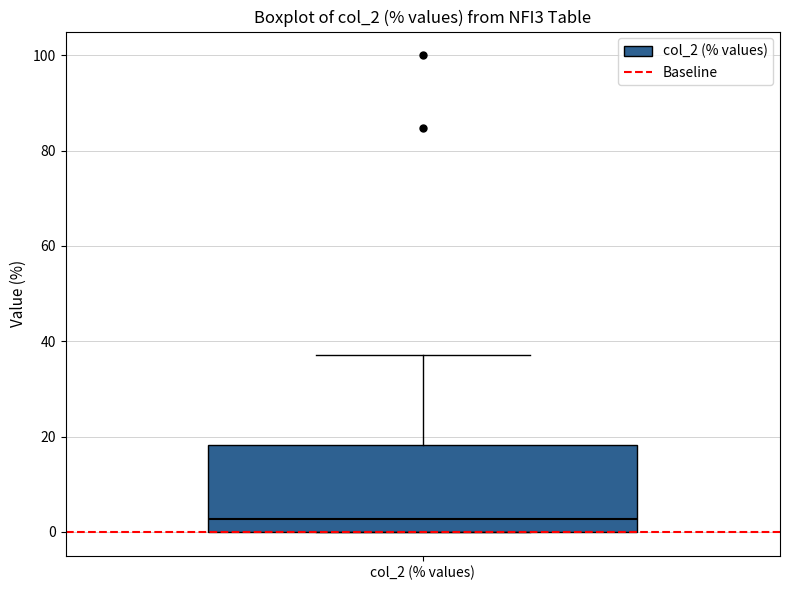

Transcribe this box plot: give where the median line is, the range the box spans, and where the two whiskers end, as read against the y-axis. The values are not printed on the chart, so give them approximately, as read against the axis.

median 2, box 0 to 18, whiskers 0 to 38